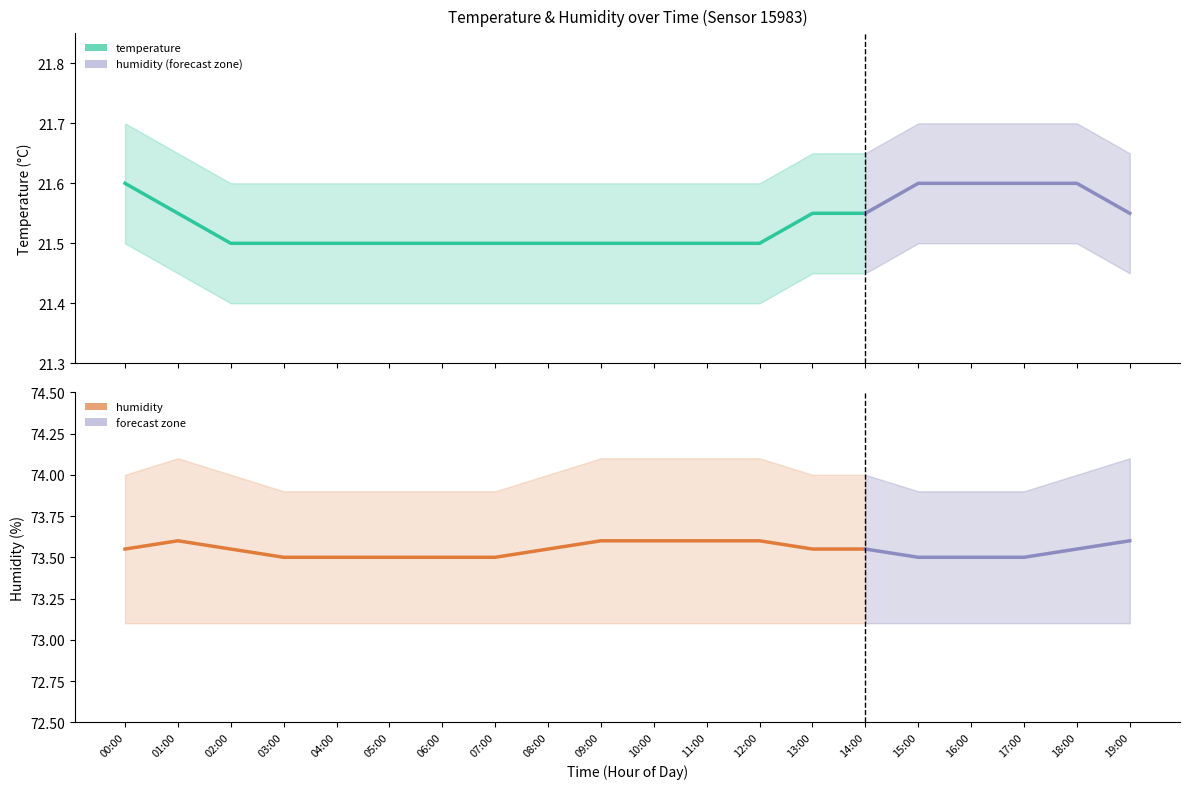

Where is temperature_upper nearest to the value 21?

02:00